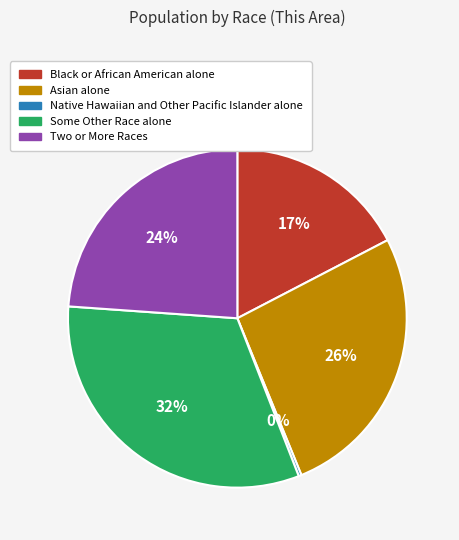

To the nearest percent, what is the average slice percentage?

20%